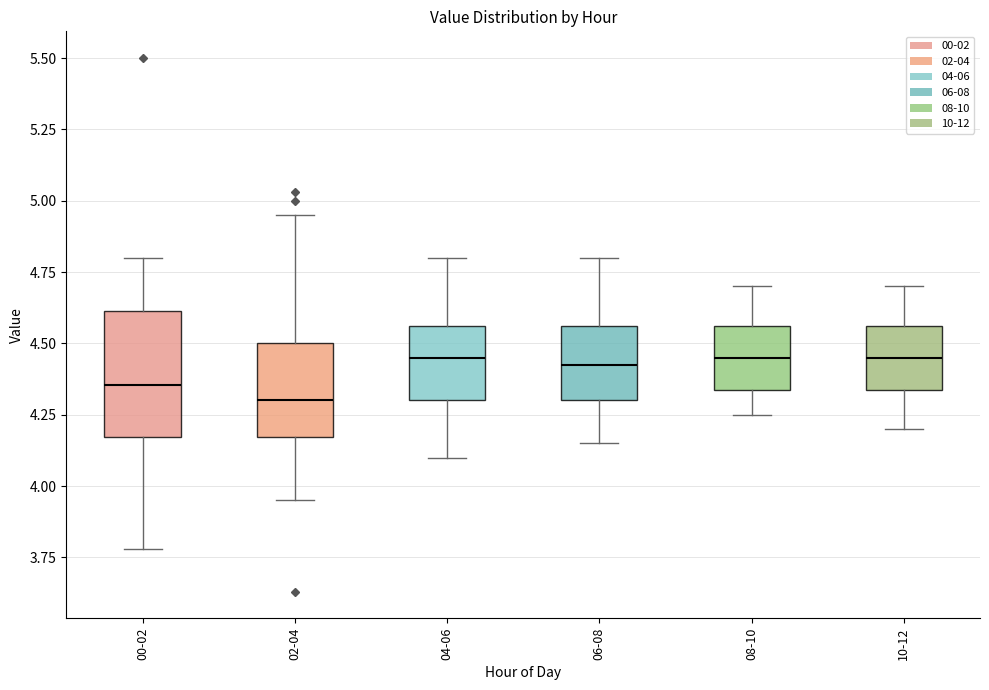

Where is the upper edge of the box for 08-10 on the y-axis? The values are not printed on the chart, so give them approximately, as read against the axis.

4.55